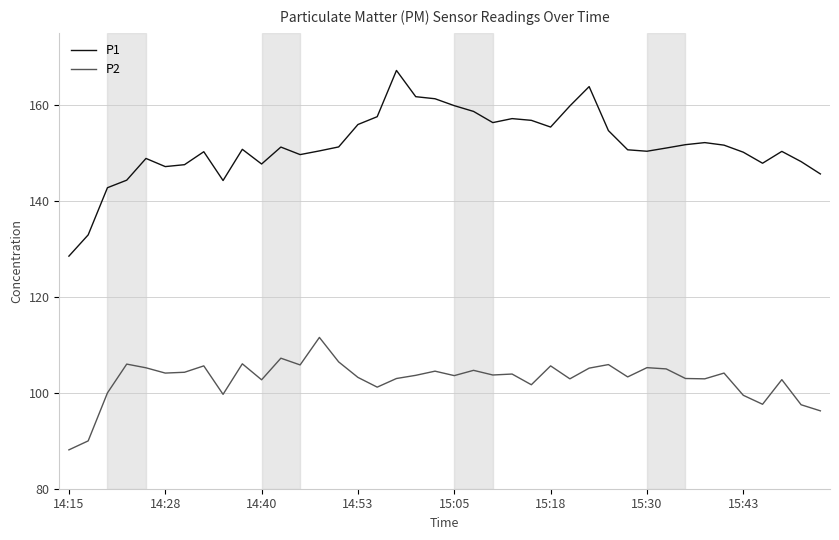

True or false: P2 and P1 cross at least once.

False